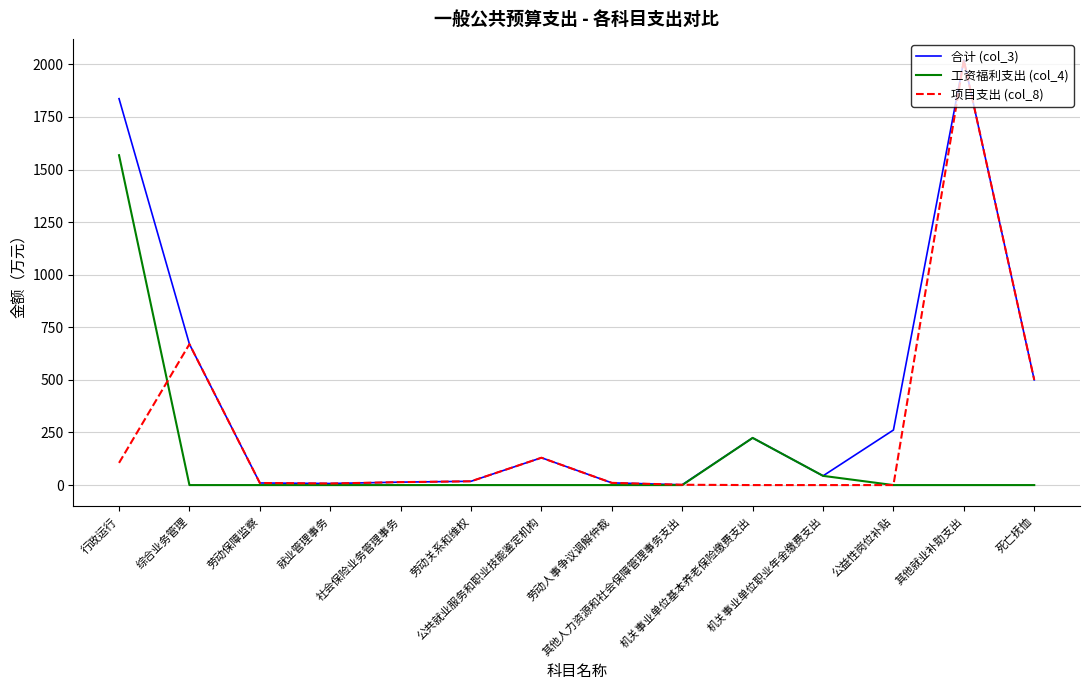

What is the difference between the maximum and minimum values in the 工资福利支出 (col_4) series?

1568.1